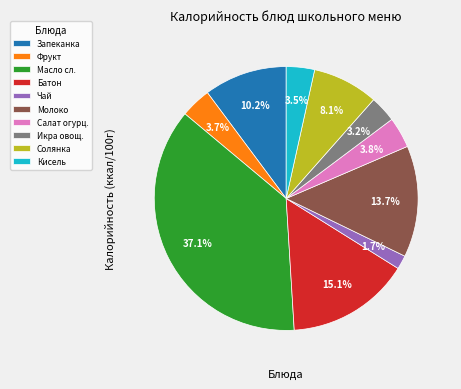

Approximately how many times larger is the value at Салат огурц. compared to Чай?

2.2